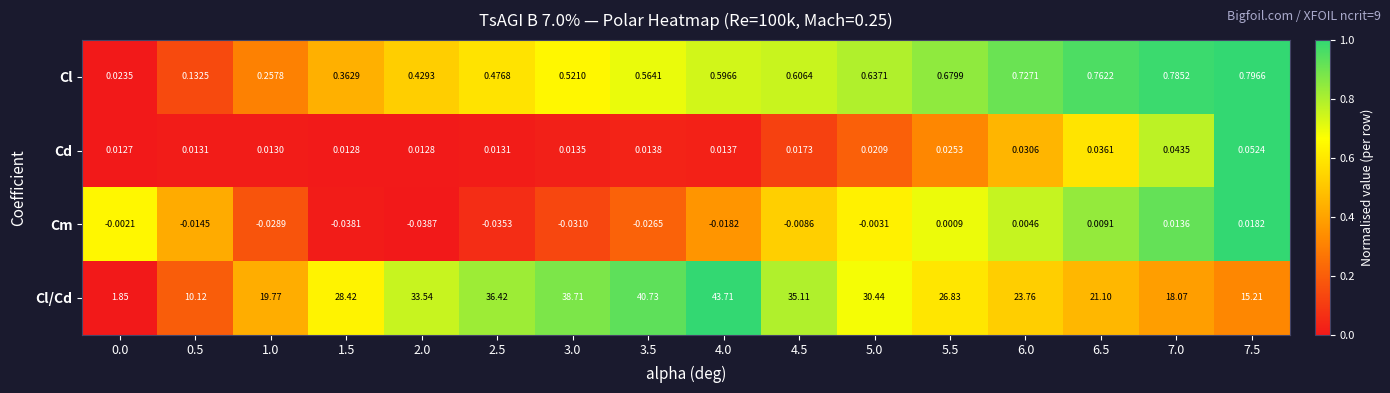

Which series has the largest total across all categories?

Cl/Cd